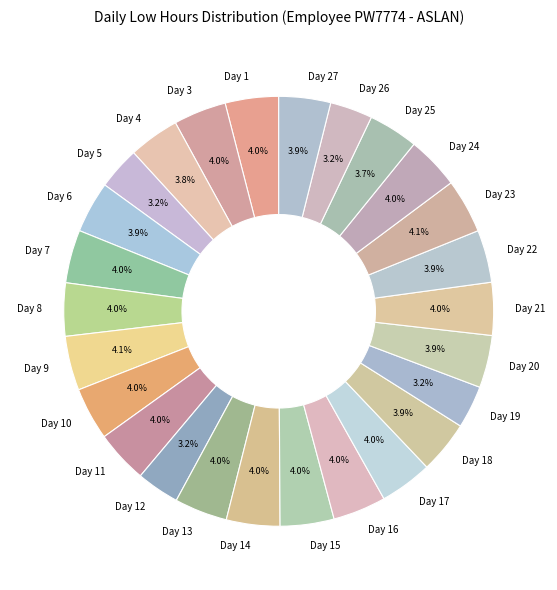

Does any single category account for the majority?

No